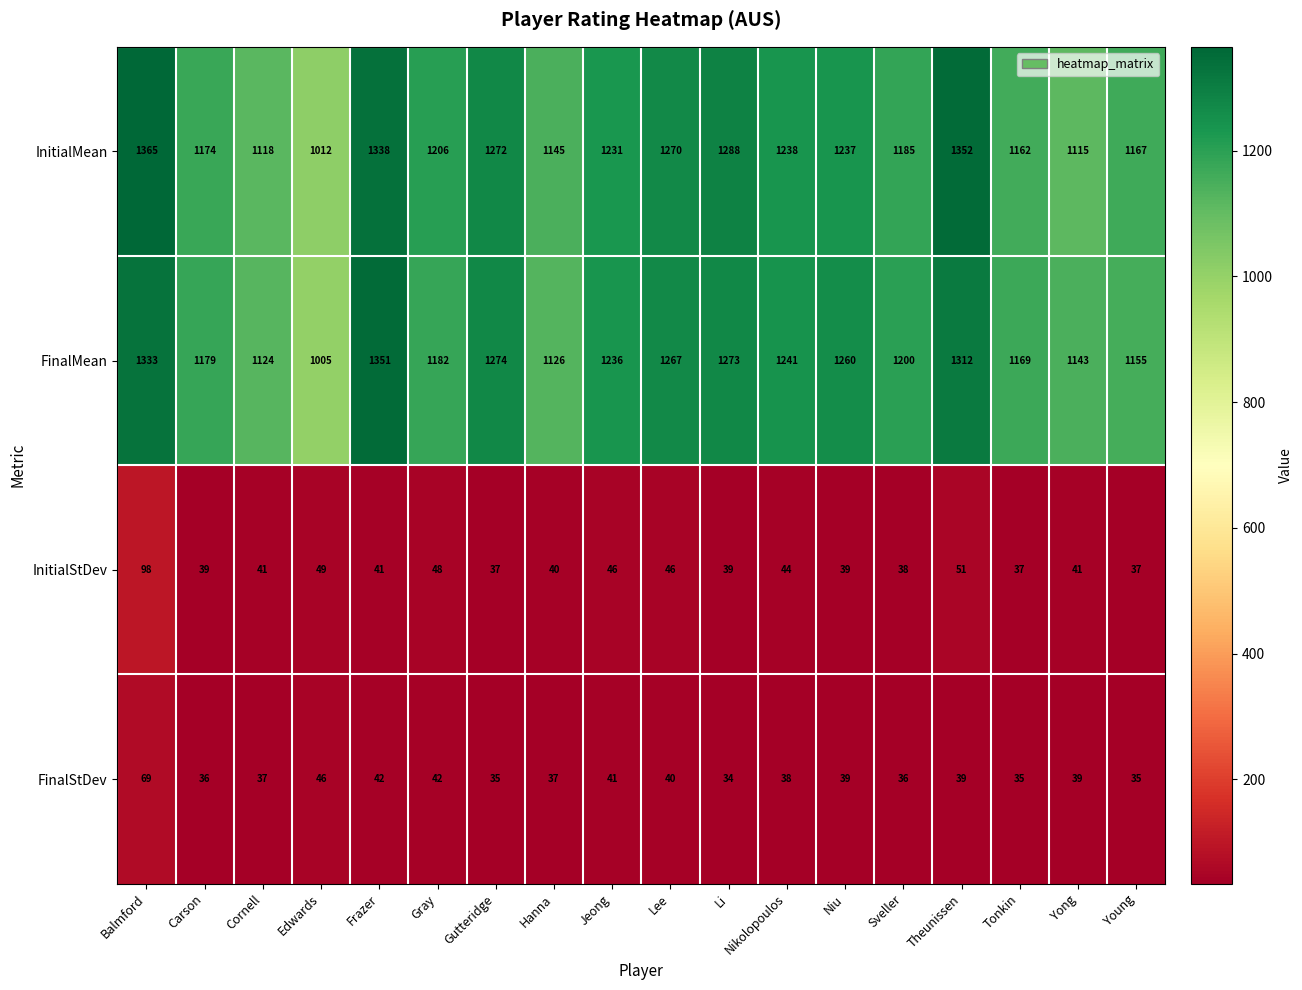

Which series has the largest total across all categories?

InitialMean